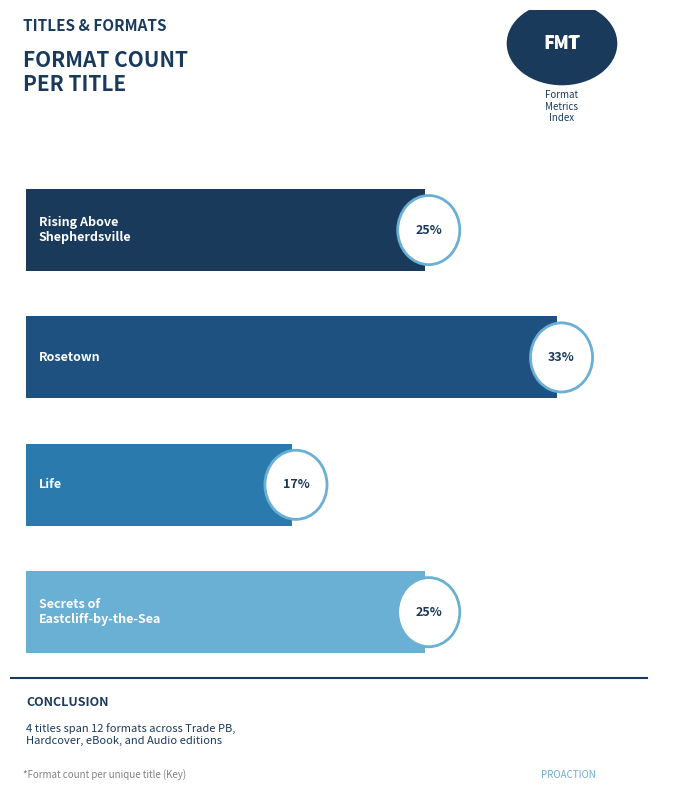

How many data points are less than 3?

1